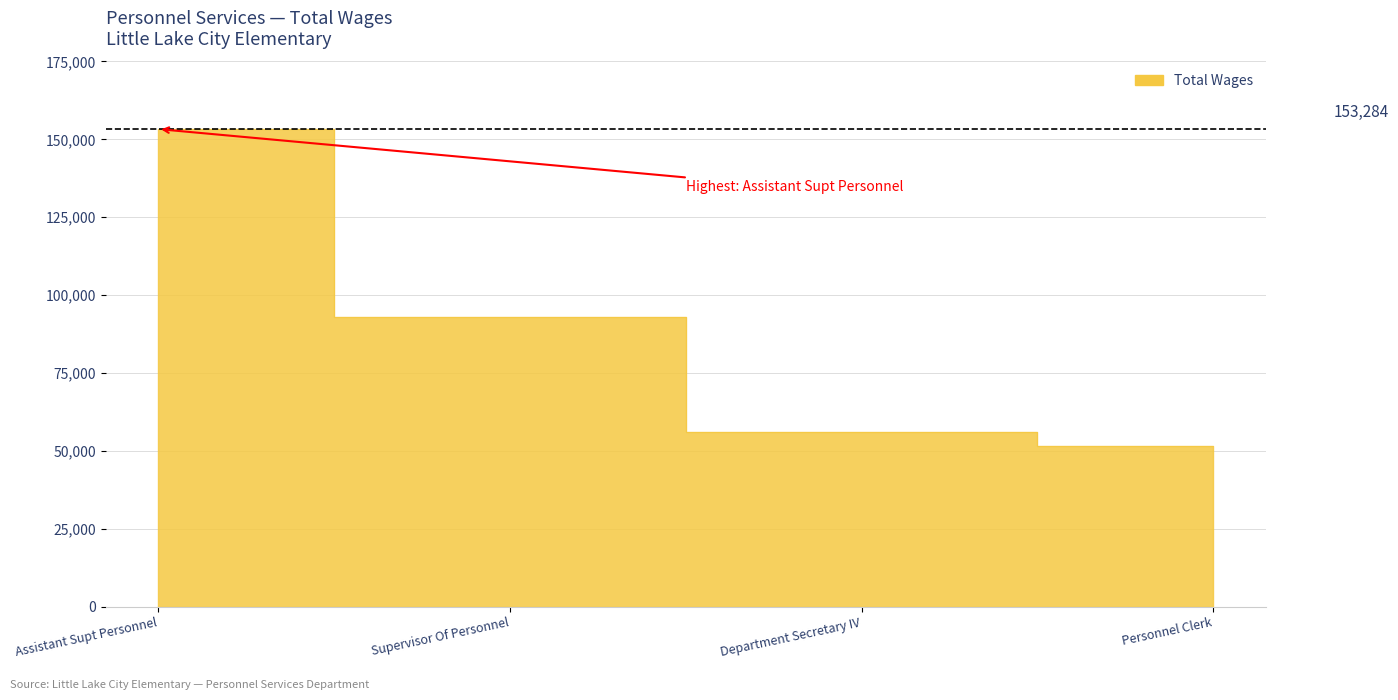

Reading right to left, transcribe all the data shown in this chart.

51496	56166	92956	153284